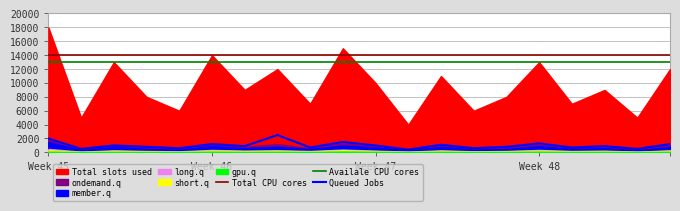

How many interior local valleys does the Queued Jobs series have?

8